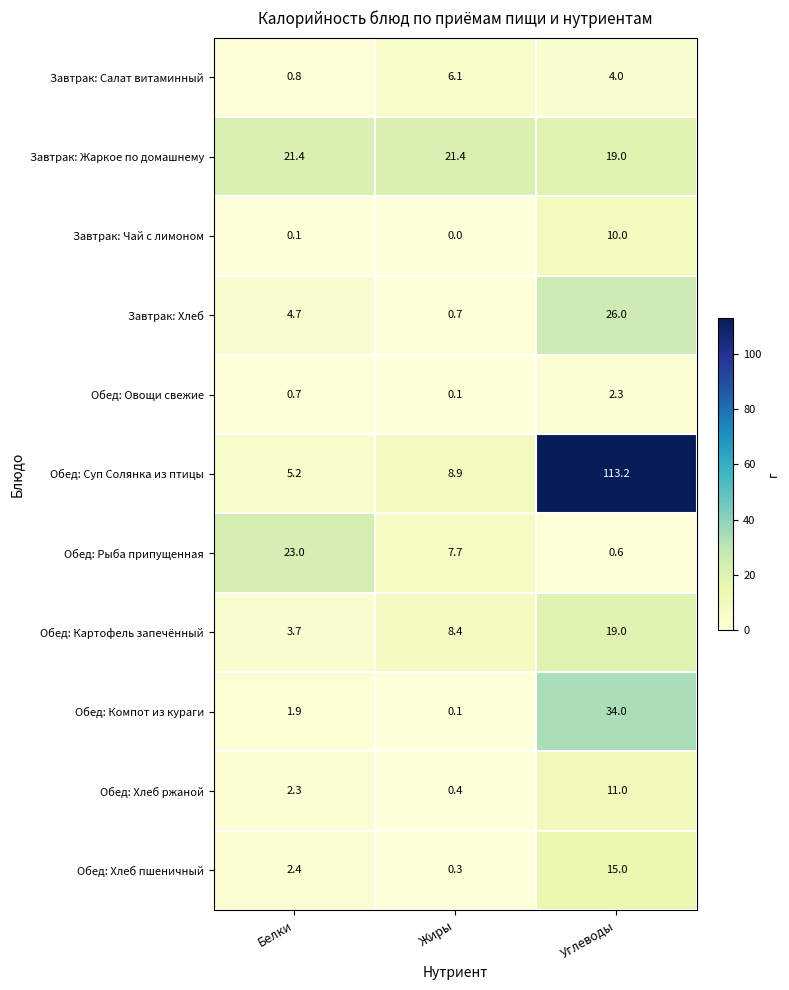

Which series changed the most between Белки and Углеводы?

Обед: Суп Солянка из птицы